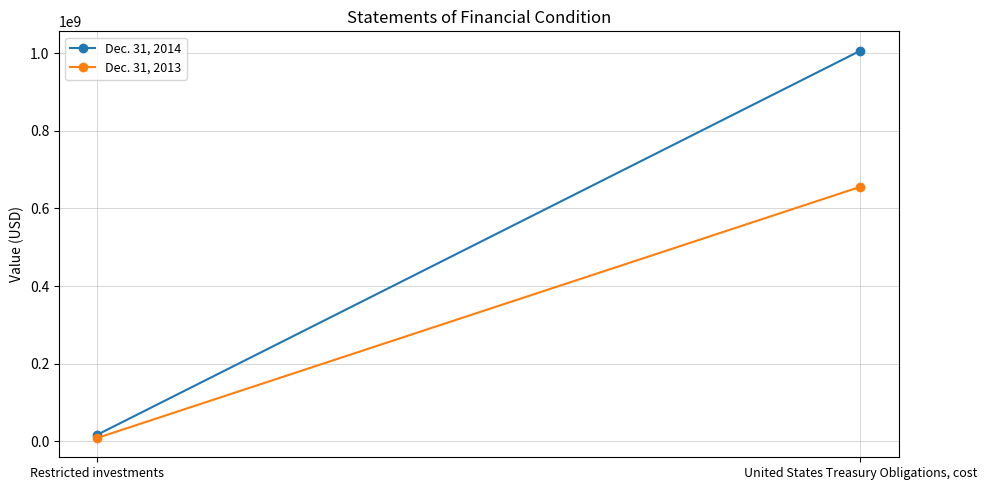

What is the spread (max minus min) of values at Restricted investments?

8388270